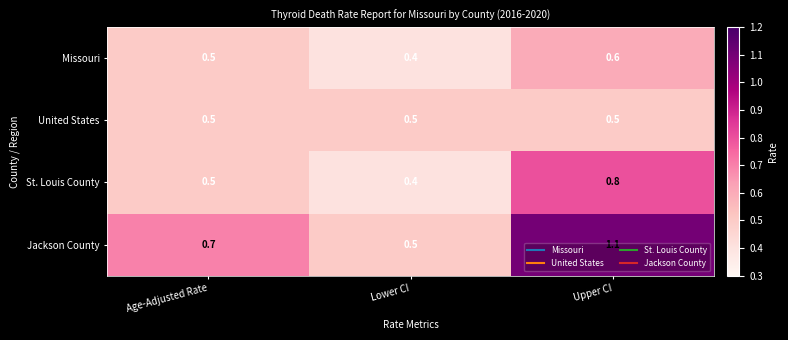

True or false: Jackson County has a value of 0.7 at Age-Adjusted Rate.

True